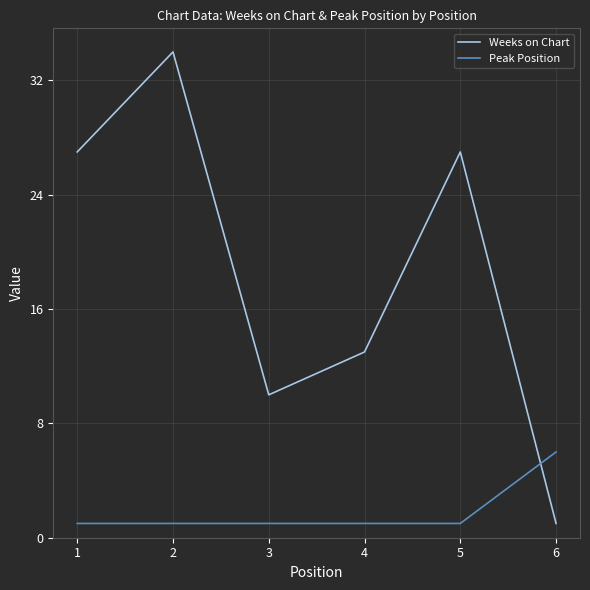

Between which two adjacent categories do Weeks on Chart and Peak Position first intersect?

5 and 6